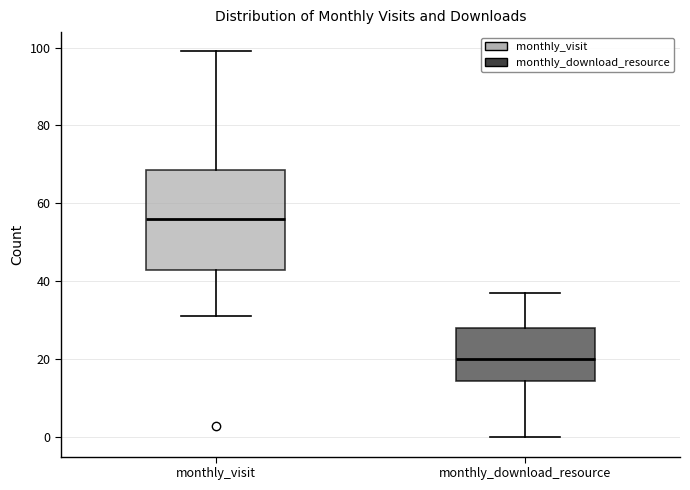

Reading left to right, read every box against the y-axis: the position of its median line, the range the box covers, and the ends of its whiskers. The values are not printed on the chart, so give them approximately, as read against the axis.

monthly_visit: median 56, box 44 to 68, whiskers 32 to 100
monthly_download_resource: median 20, box 14 to 28, whiskers 0 to 38